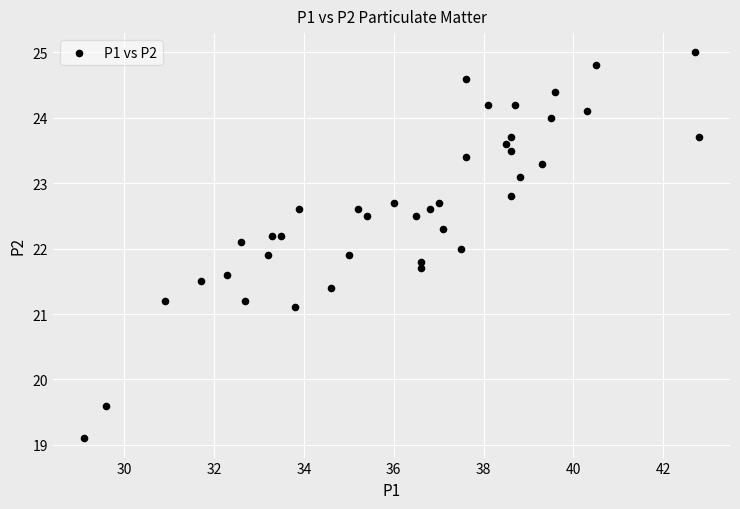

What is the range of X values (max minus min)?

13.7